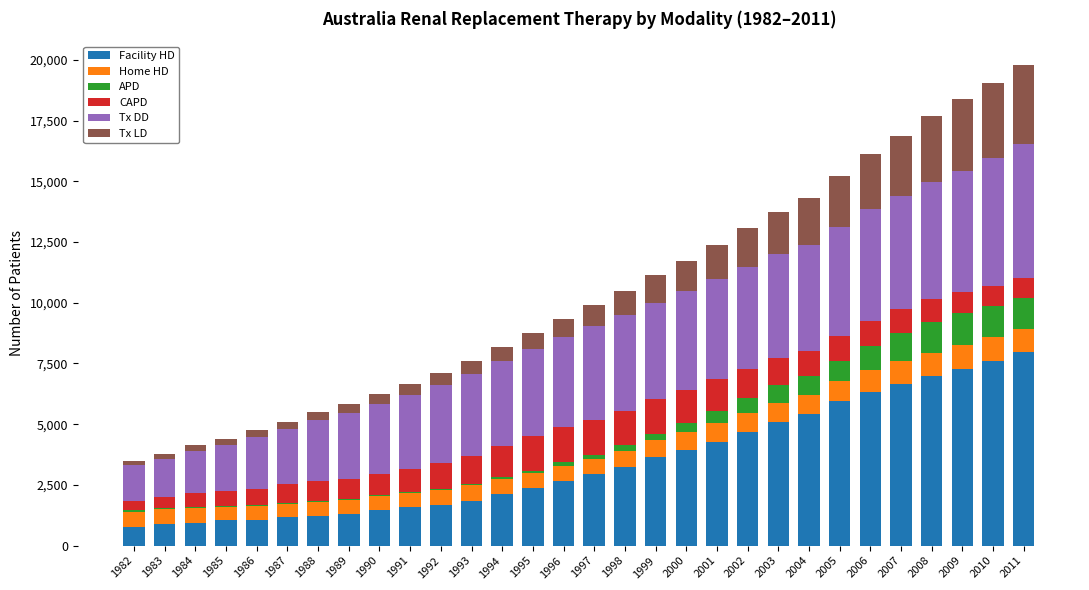

What is the highest value of the Facility HD series?

7957